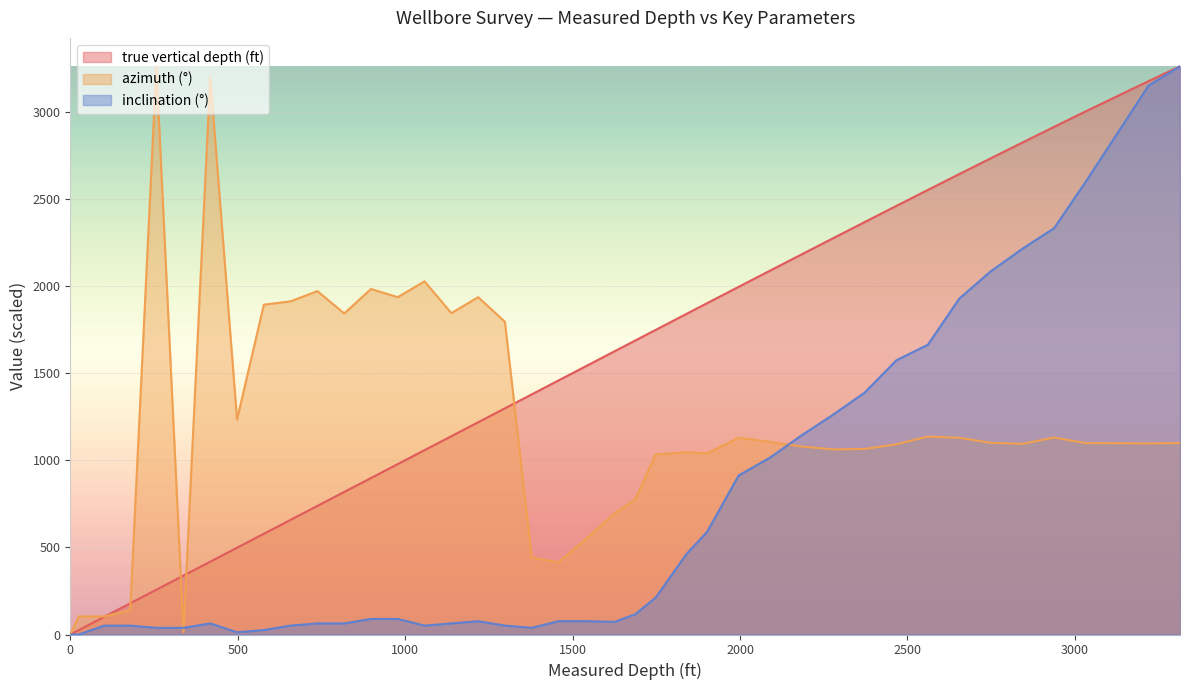

How many data points in true vertical depth (ft) are above 1540?

20